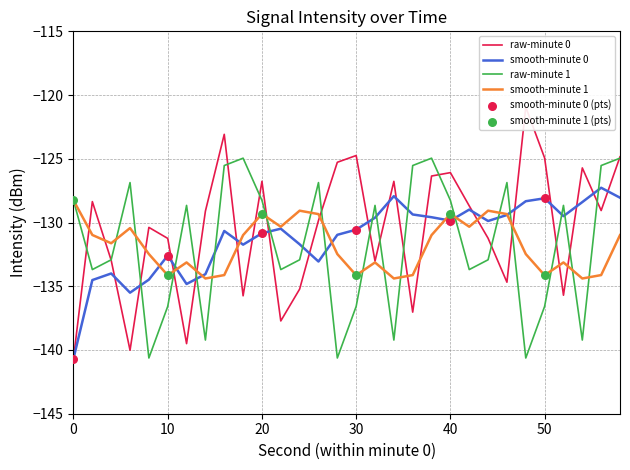

At how many categories does at least one series exceed -130?

24